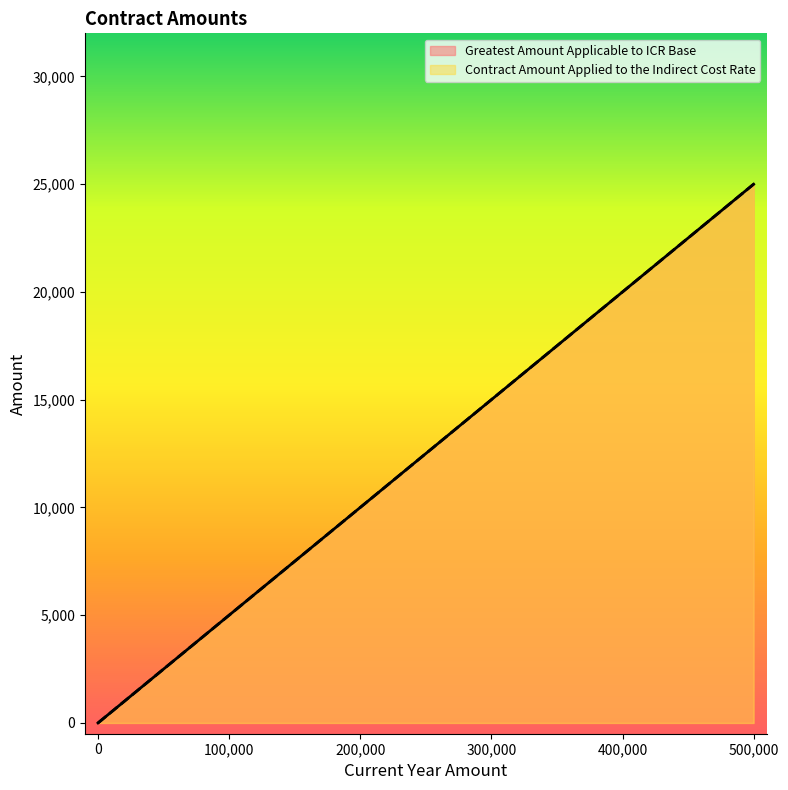

Which series changed the most between 0 and 0?

Greatest Amount Applicable to ICR Base